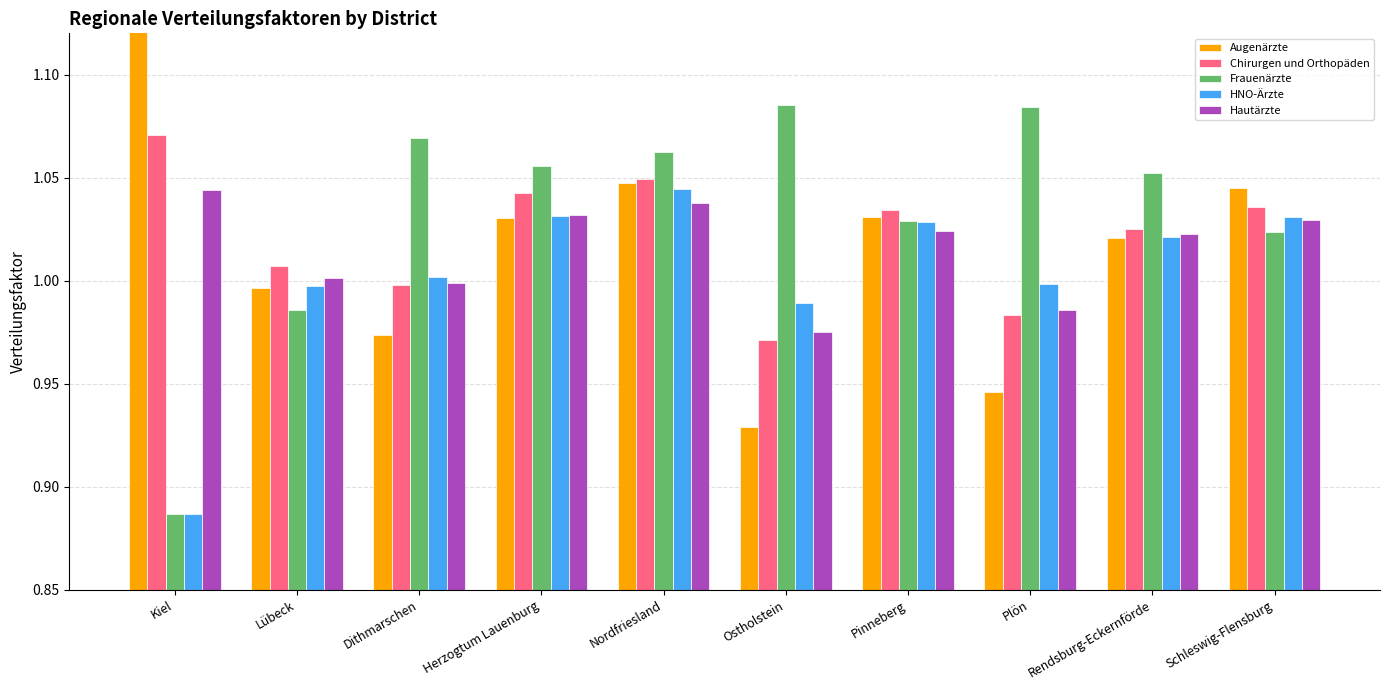

What are all the series names shown in the legend?

Augenärzte, Chirurgen und Orthopäden, Frauenärzte, HNO-Ärzte, Hautärzte